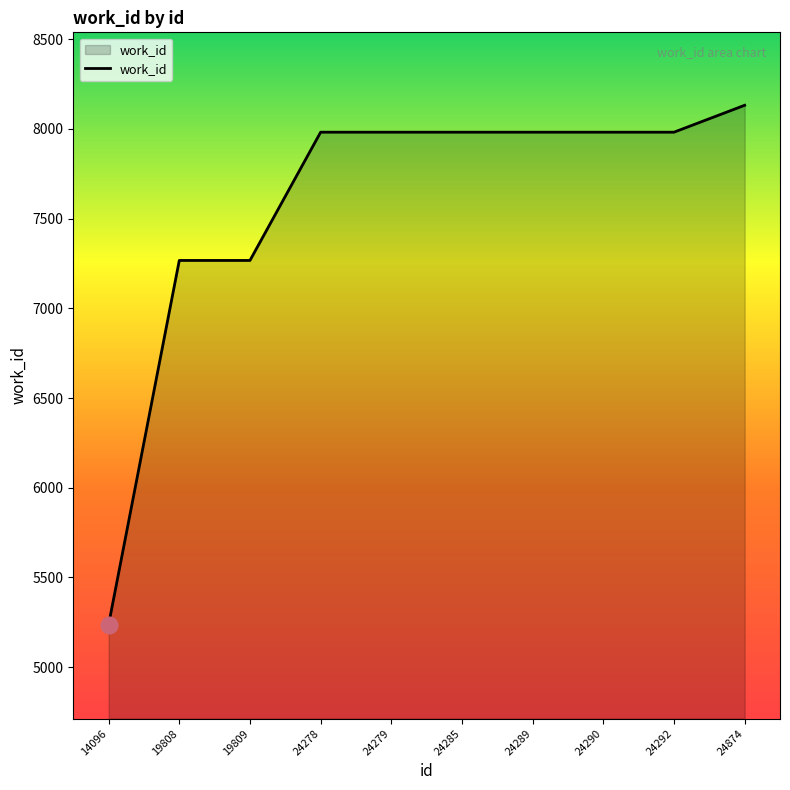

Count the number of categories in the chart.

10